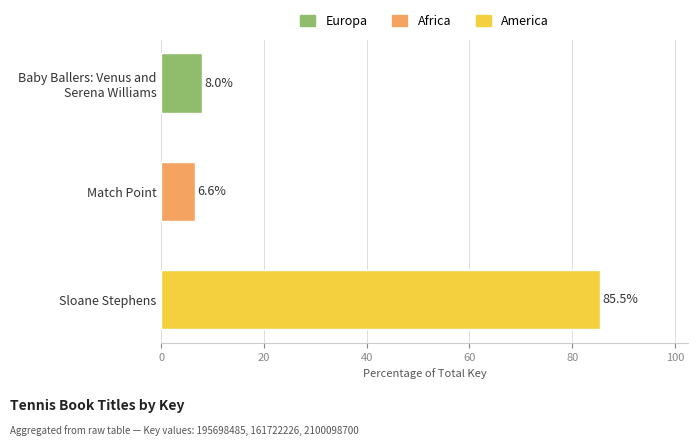

Which has a higher value, Match Point or Sloane Stephens?

Sloane Stephens